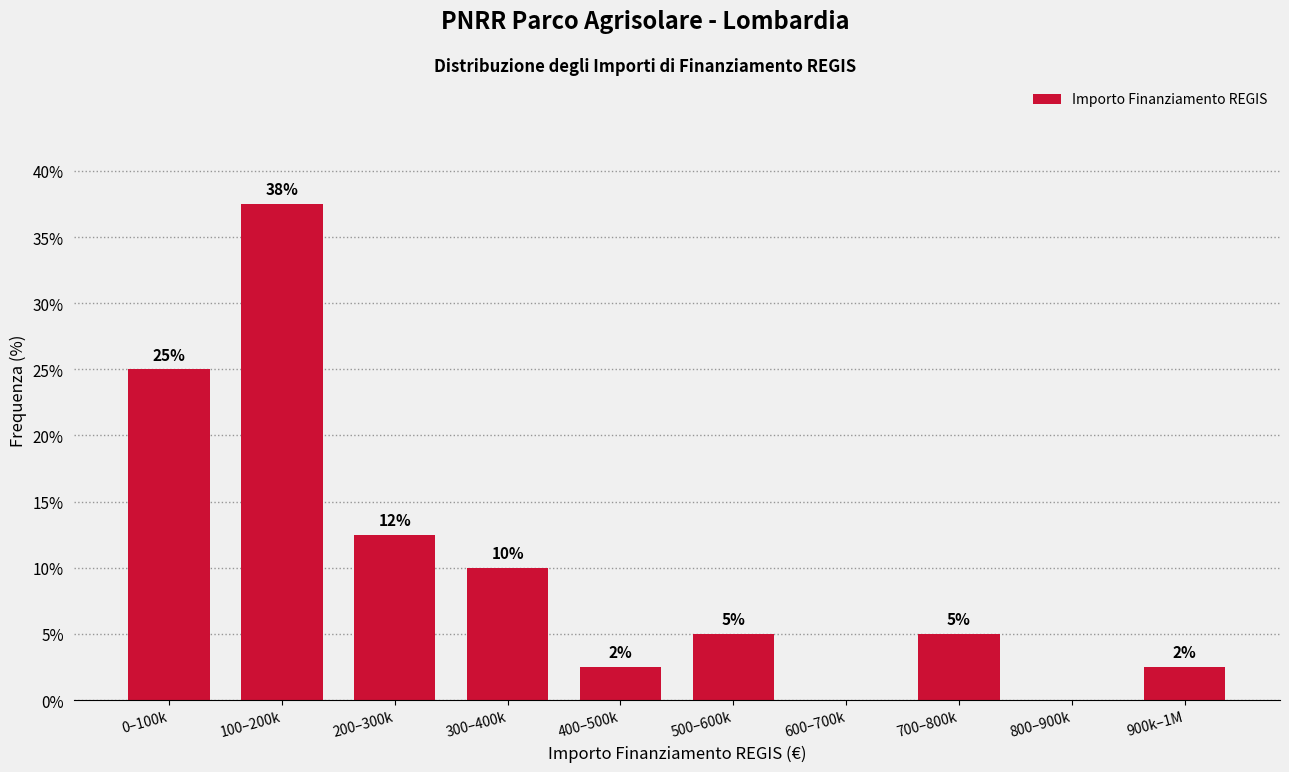

True or false: the data shows 2.5 at 900k–1M.

True